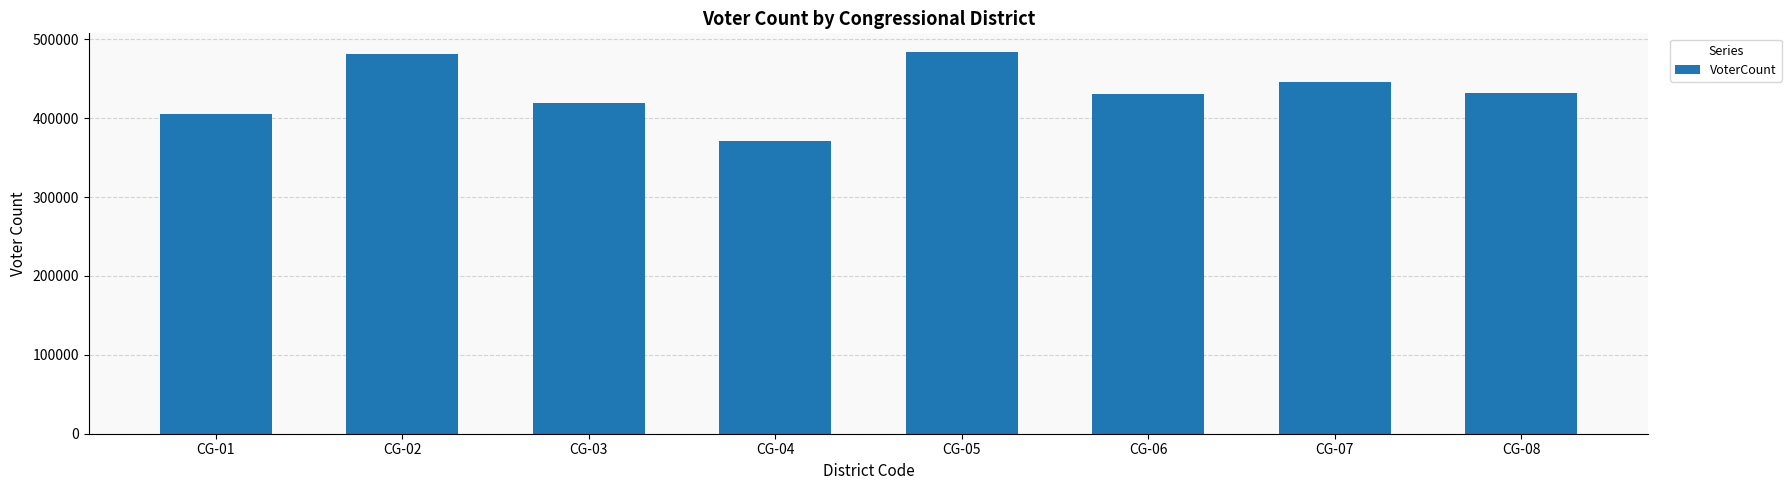

The value at CG-05 is 483268. True or false?

True